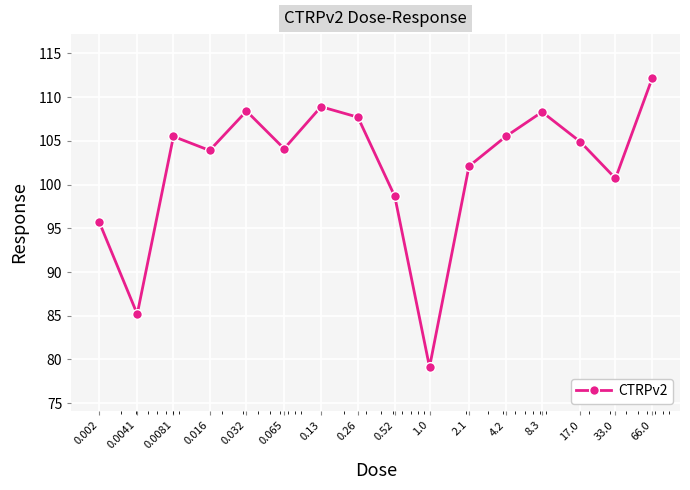

What is the minimum value shown in the chart?

79.1